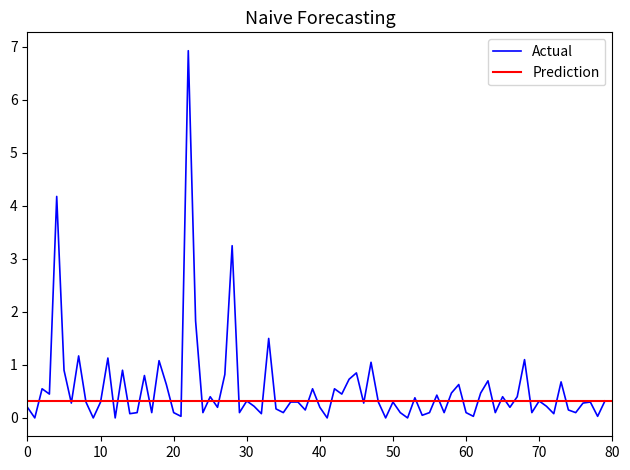

Which has a higher value, 37 or 34?

37